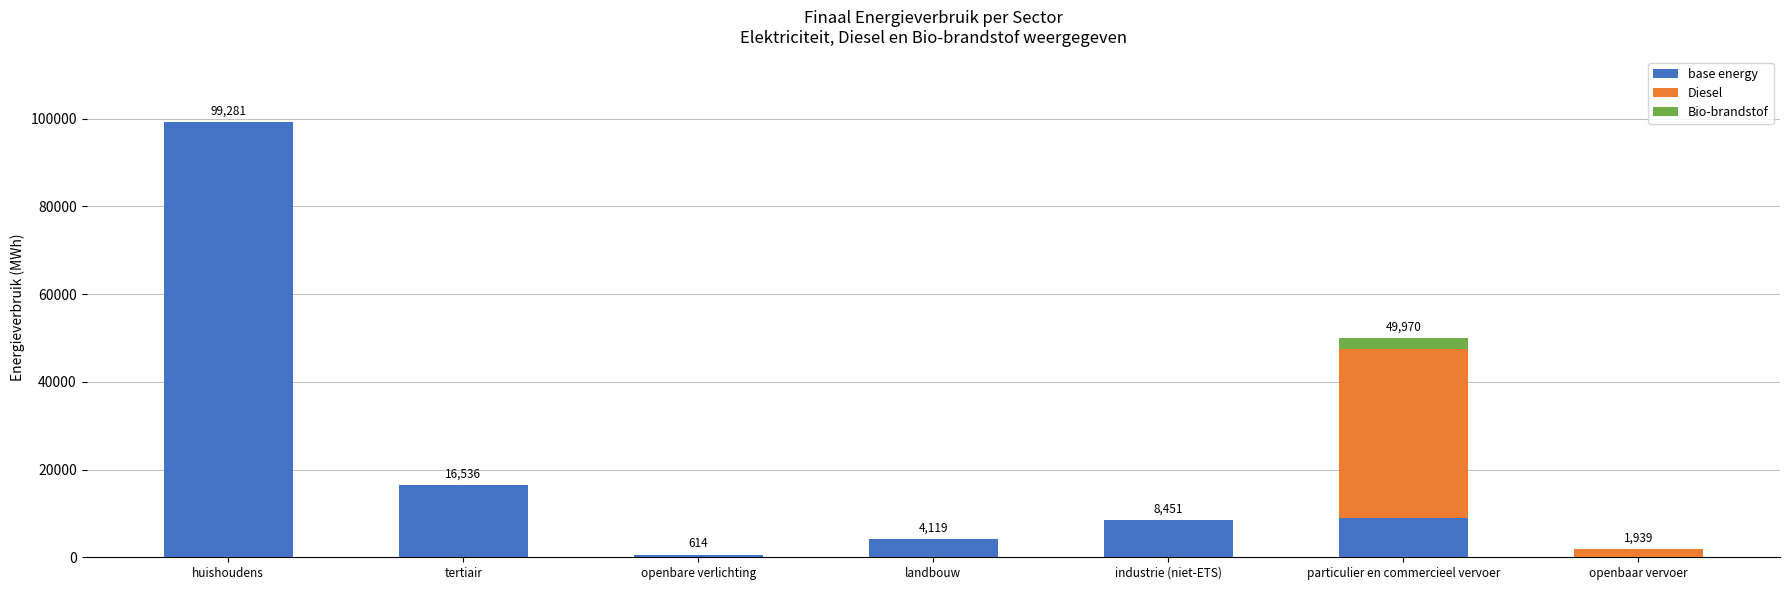

At which category is the sum across all series the highest?

huishoudens